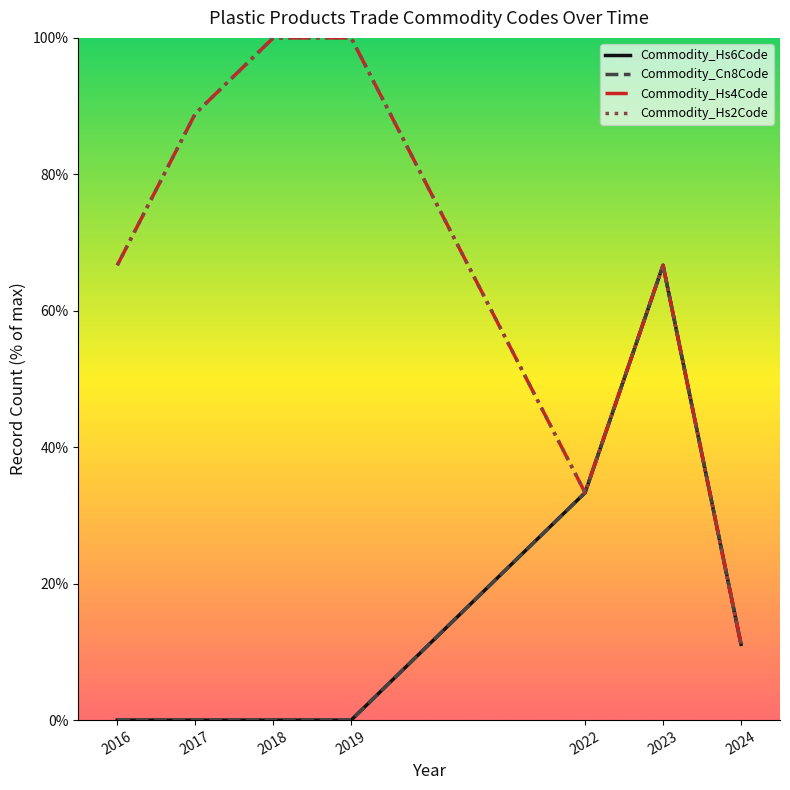

Is this an area chart (filled region under the line)?

No